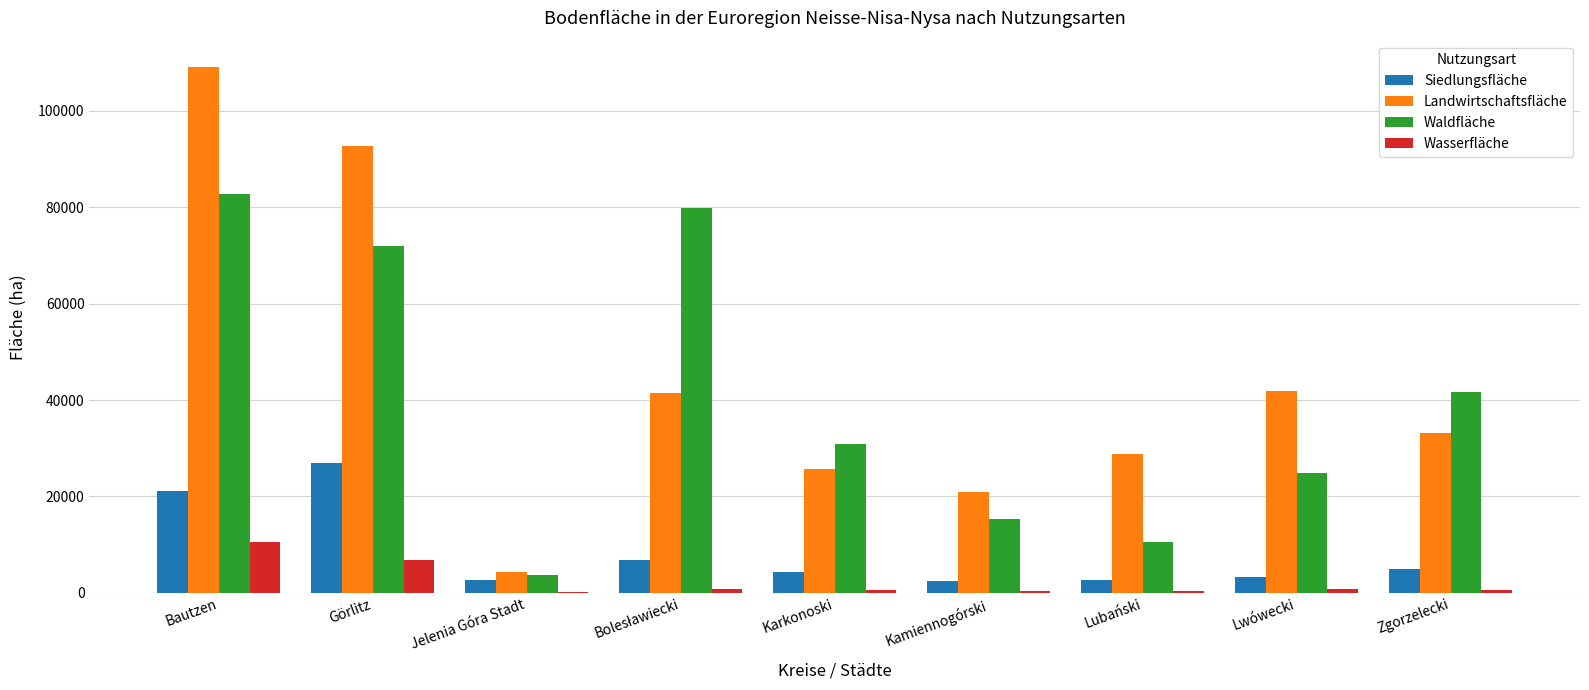

What is the total value across all series at Bautzen?

223655